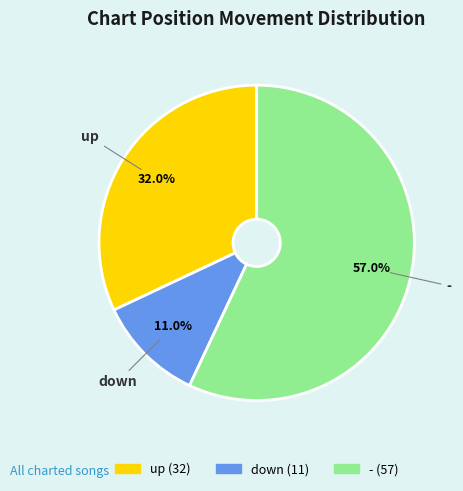

What is the ratio of the value at - to the value at up?

1.8